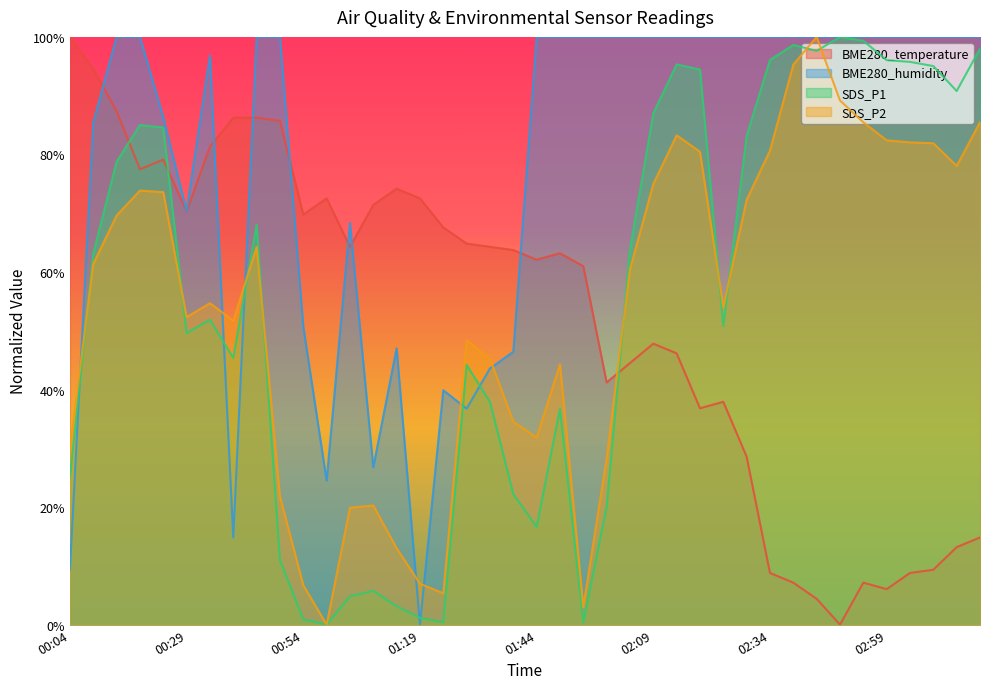

What are all the series names shown in the legend?

BME280_temperature, BME280_humidity, SDS_P1, SDS_P2